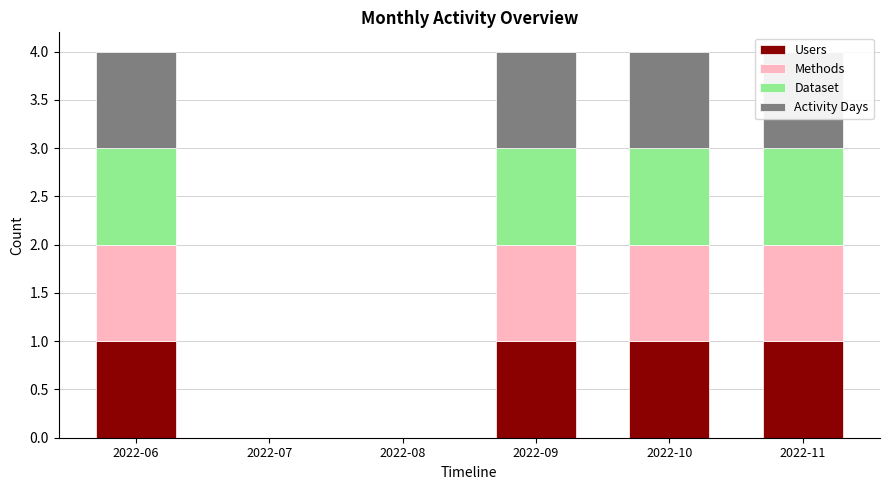

What is the total value across all series at 2022-09?

4